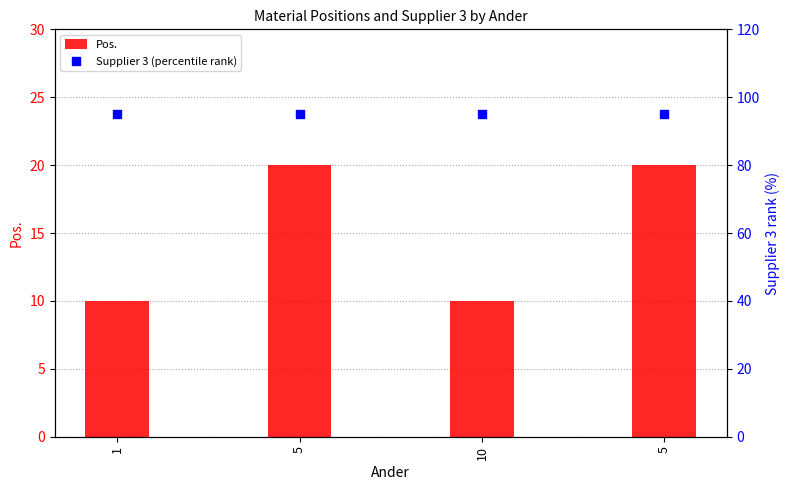

Which series has the widest spread of Y values?

Pos.